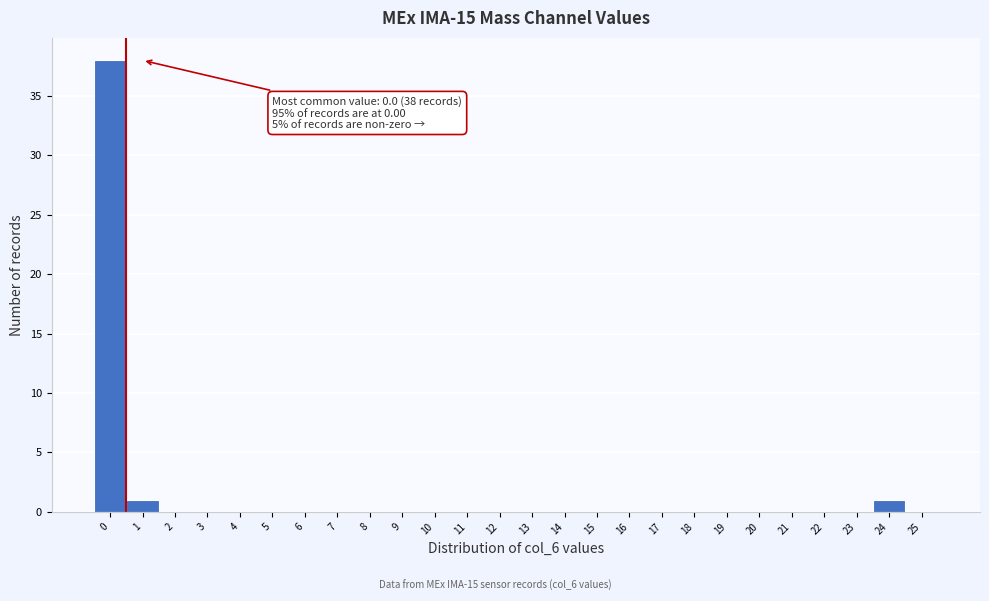

Which range on the x-axis has the tallest bar?

-0.5 to 0.5